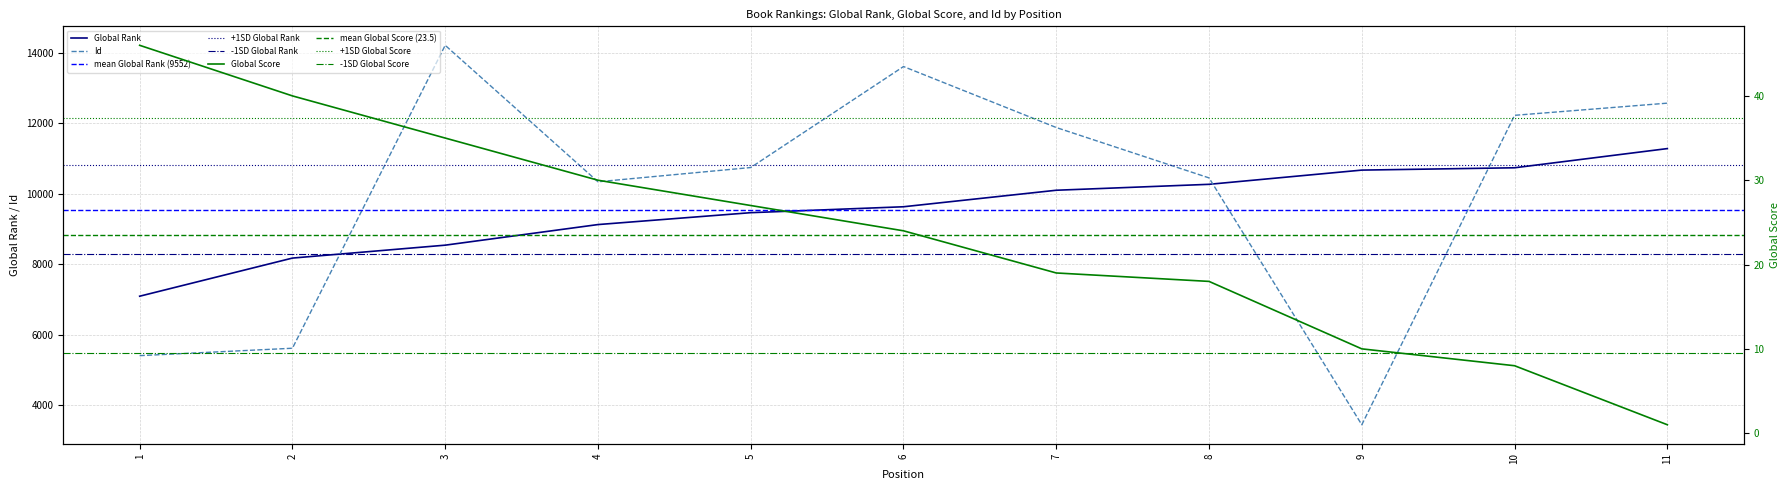

What is the difference between the Id values at 9 and 7?

8426